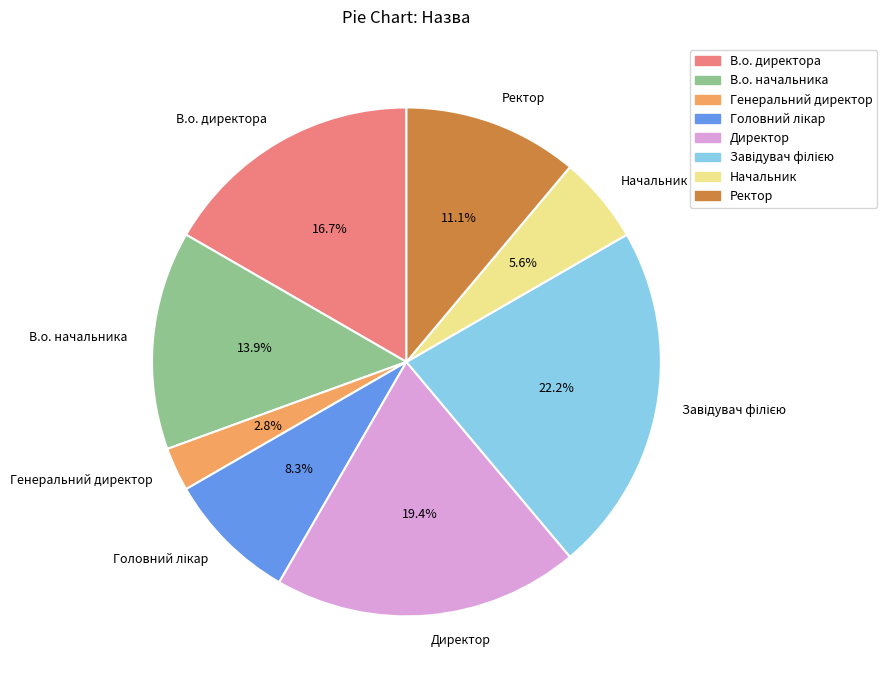

What is the smallest slice in the pie chart?

Генеральний директор